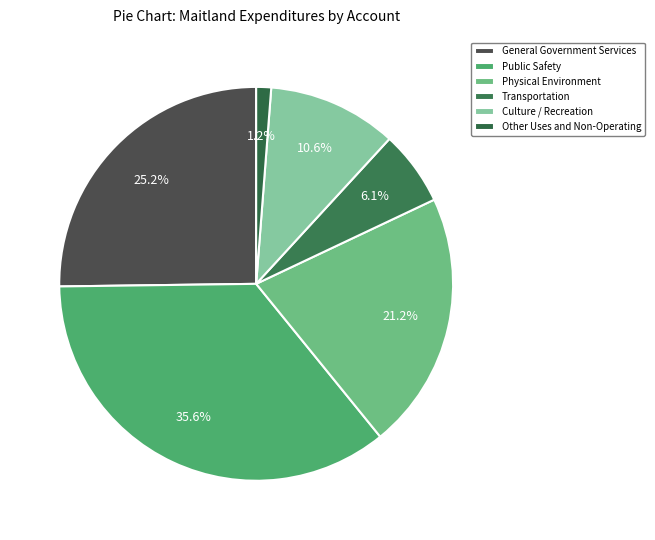

Which slice is the largest?

Public Safety